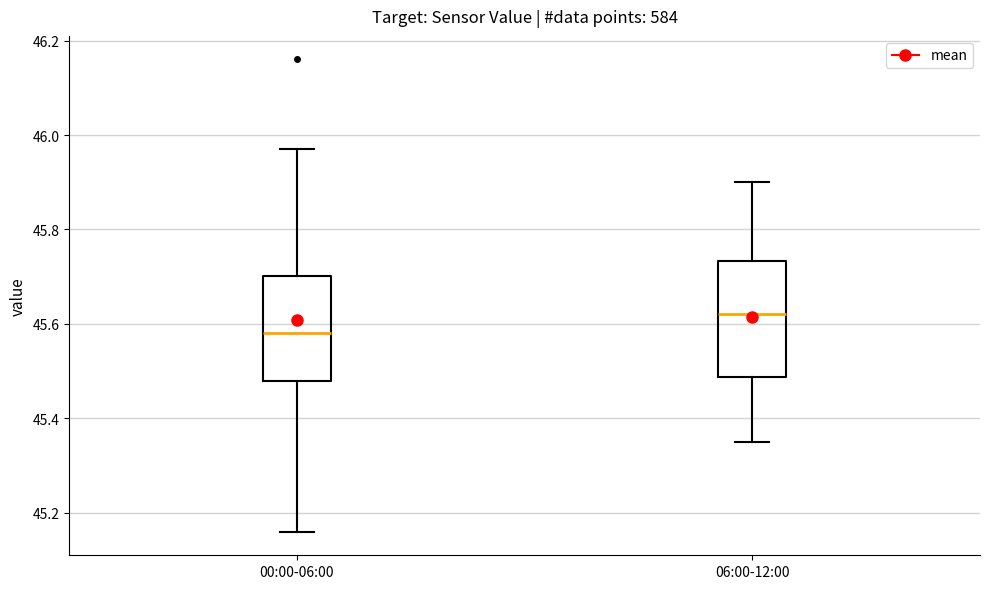

Reading left to right, transcribe this box plot: for each box, give where its median line is, the range the box spans, and where its two whiskers end, as read against the y-axis. The values are not printed on the chart, so give them approximately, as read against the axis.

00:00-06:00: median 45.58, box 45.48 to 45.70, whiskers 45.16 to 45.98
06:00-12:00: median 45.62, box 45.48 to 45.74, whiskers 45.36 to 45.90